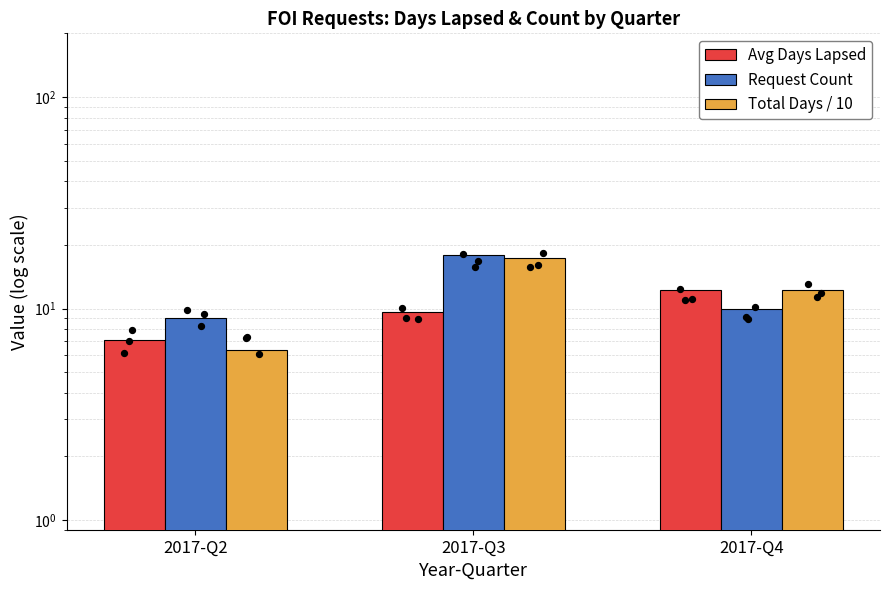

Which series reaches the minimum Y coordinate?

Total Days / 10